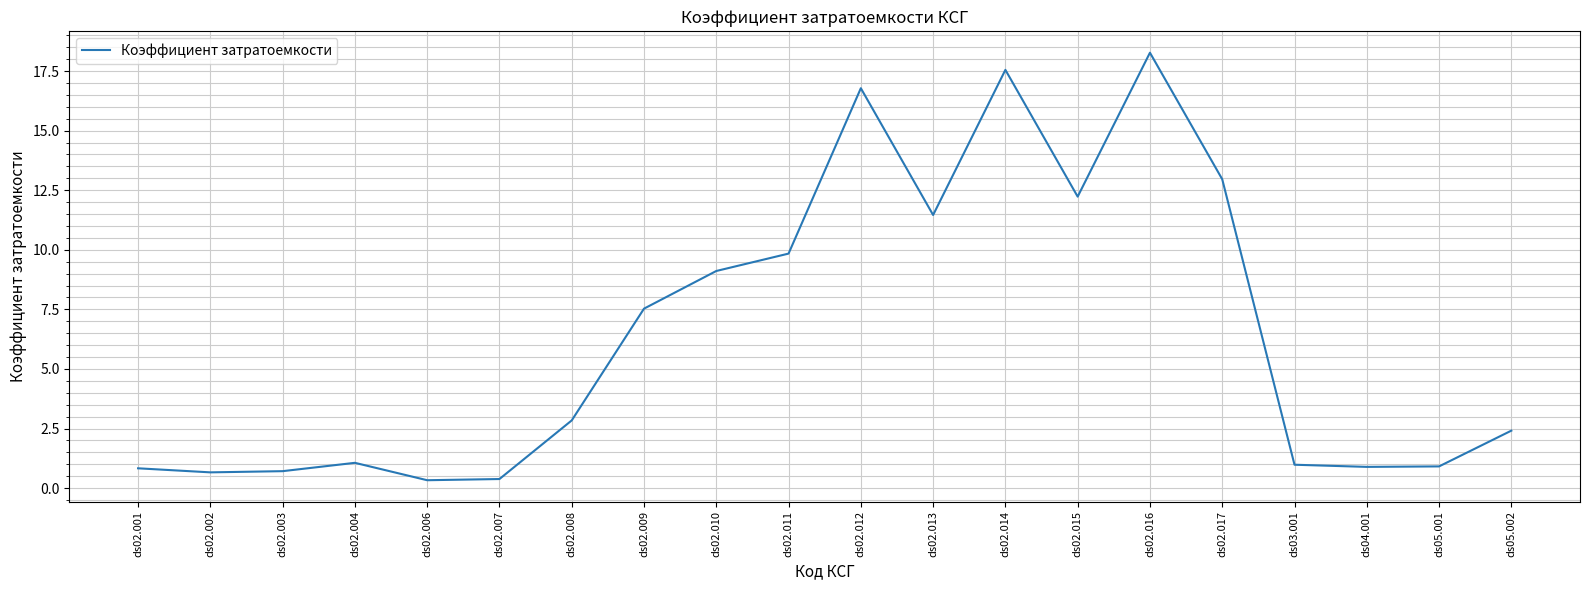

Where does the data first go above 2?

ds02.008